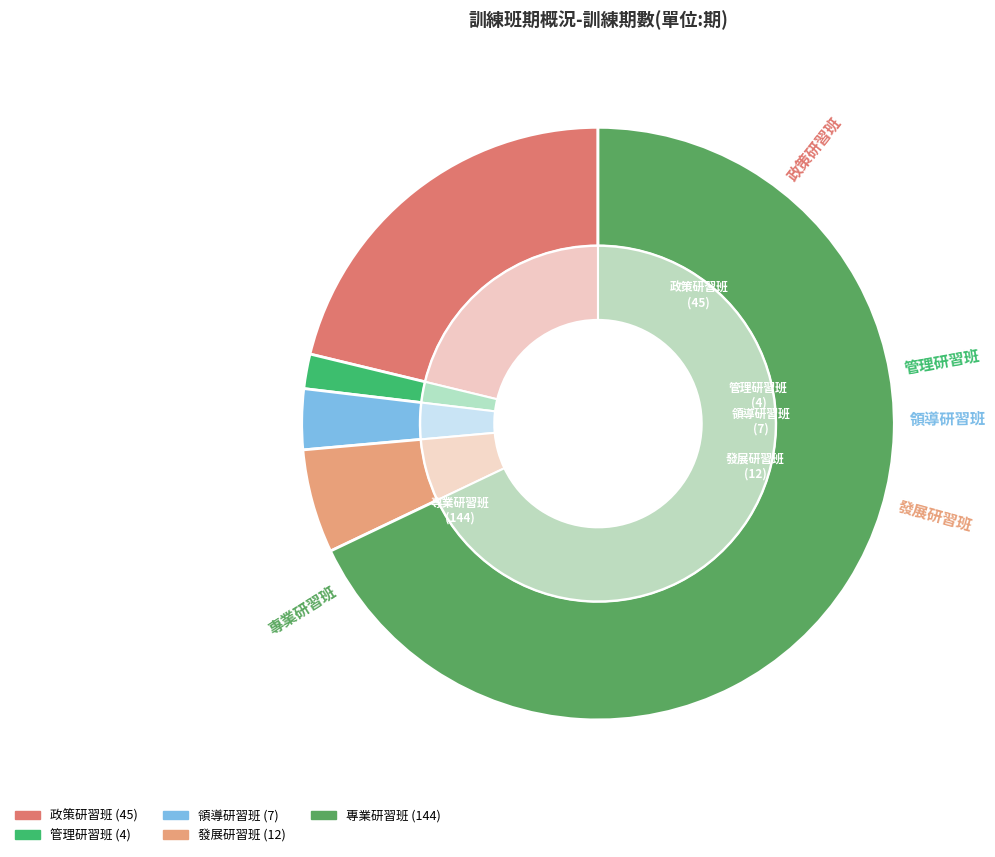

To the nearest percent, what percentage of the pie is 管理研習班?

2%